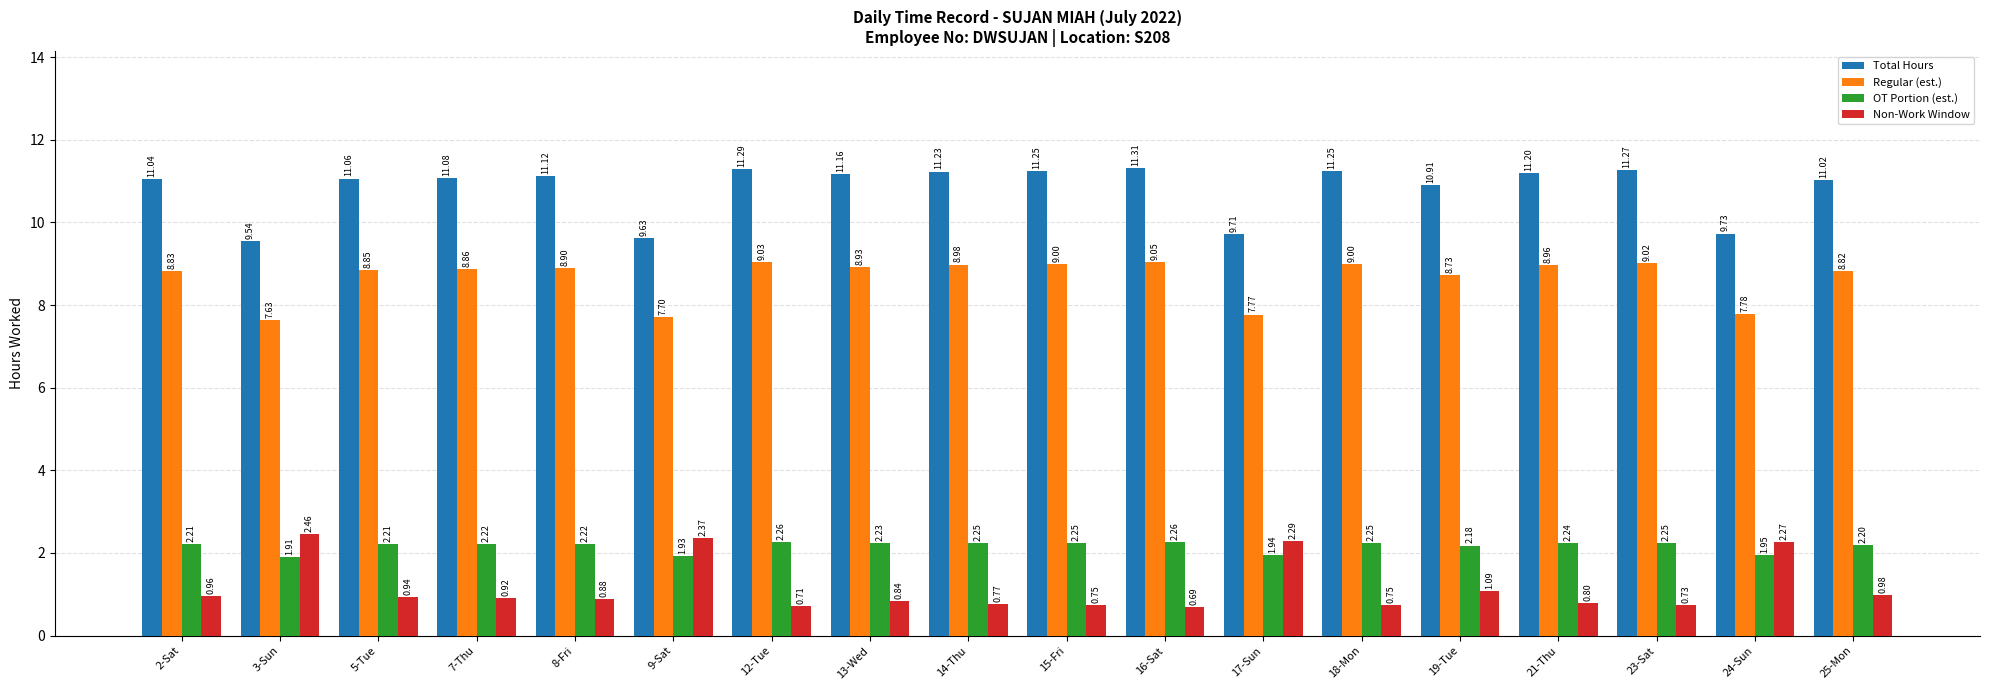

At which label is Non-Work Window closest to 1?

25-Mon